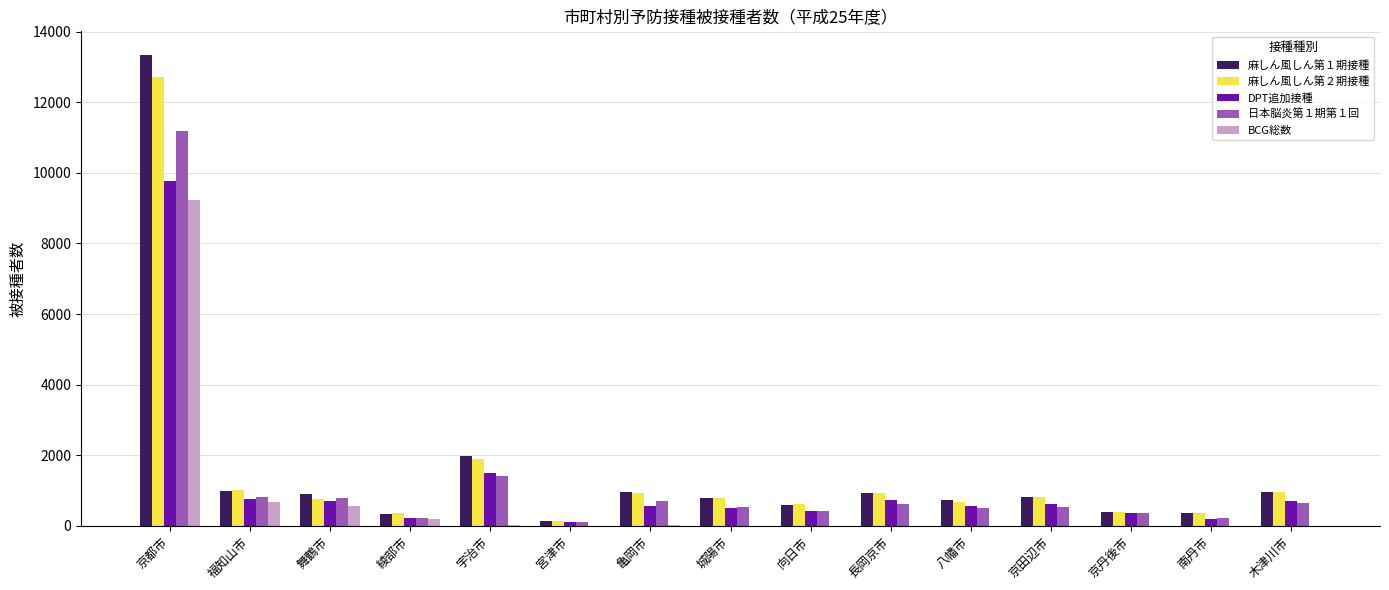

What is the sum of all 日本脳炎第１期第１回 values?

19064